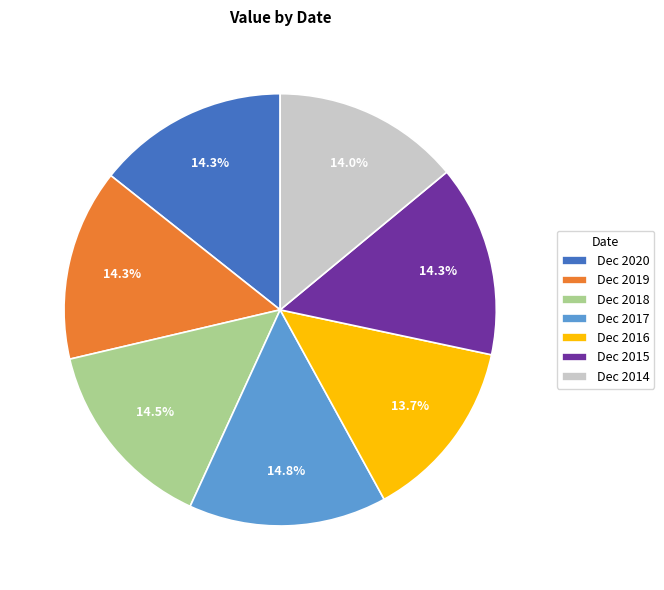

To the nearest percent, what percentage of the pie is Dec 2014?

14%